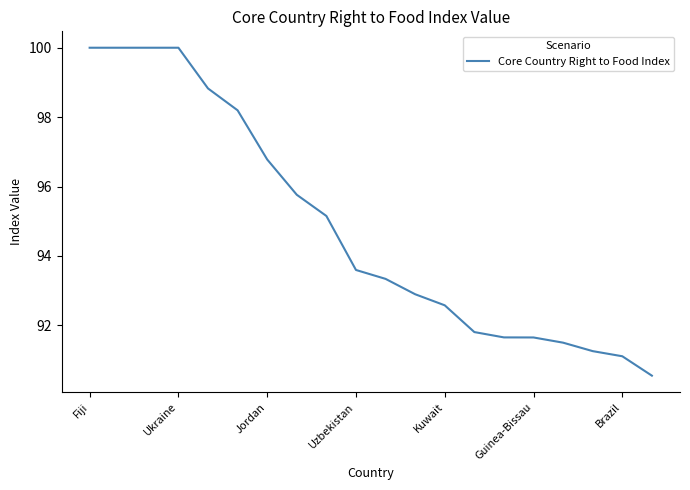

What is the maximum value shown in the chart?

100.0